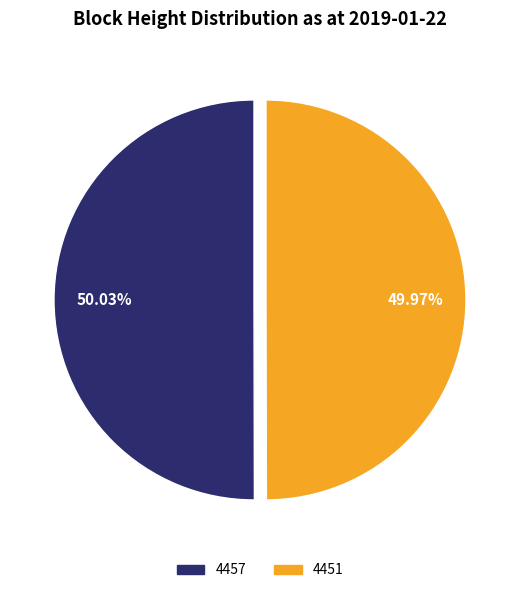

To the nearest percent, what percentage of the pie is 4457?

50%